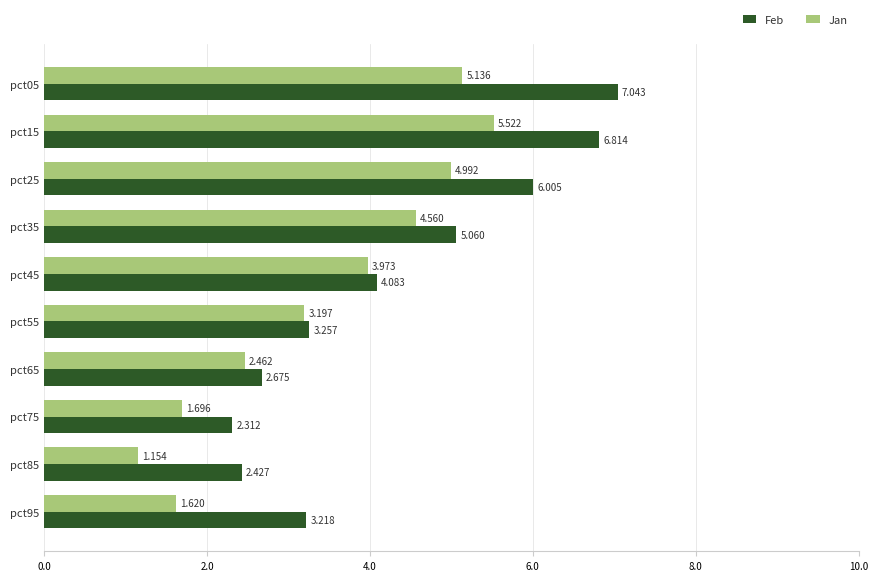

Rank the series by their maximum value, from lowest to highest.

Jan, Feb